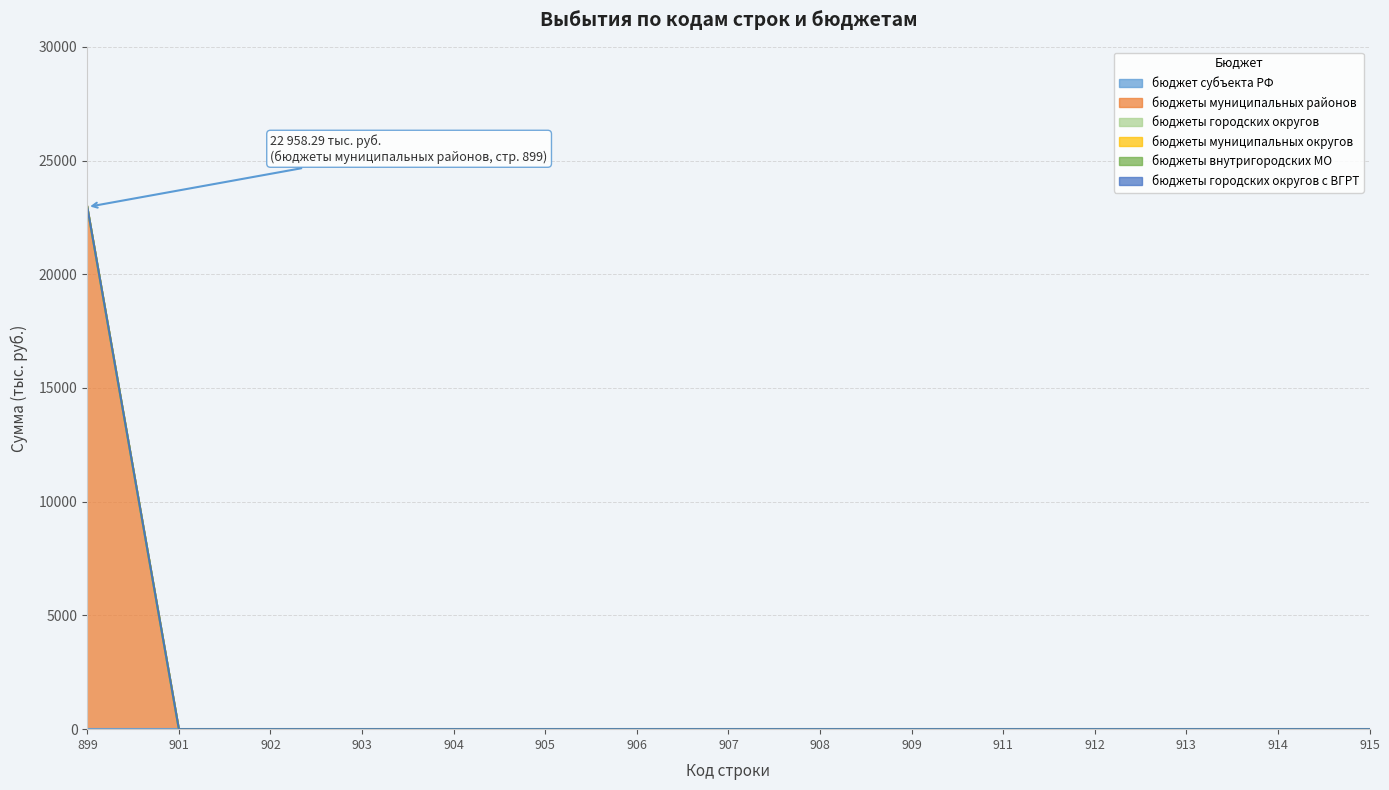

List the series in order of their peak value, lowest first.

бюджет субъекта РФ, бюджеты городских округов, бюджеты муниципальных округов, бюджеты внутригородских МО, бюджеты городских округов с ВГРТ, бюджеты муниципальных районов